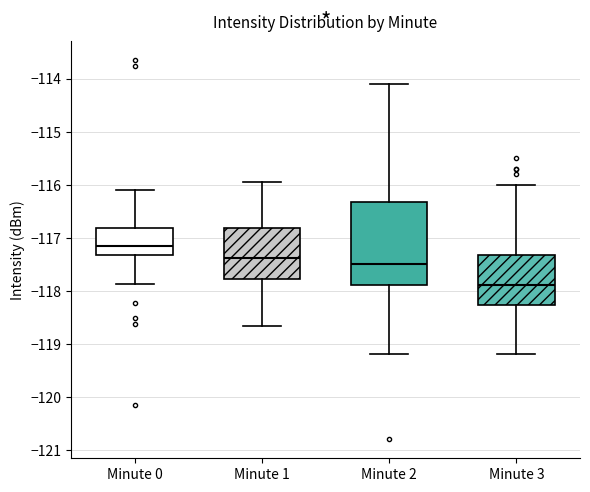

Reading left to right, transcribe this box plot: for each box, give where its median line is, the range the box spans, and where its two whiskers end, as read against the y-axis. The values are not printed on the chart, so give them approximately, as read against the axis.

Minute 0: median -117.2, box -117.3 to -116.8, whiskers -117.9 to -116.1
Minute 1: median -117.4, box -117.8 to -116.8, whiskers -118.7 to -115.9
Minute 2: median -117.5, box -117.9 to -116.3, whiskers -119.2 to -114.1
Minute 3: median -117.9, box -118.3 to -117.3, whiskers -119.2 to -116.0